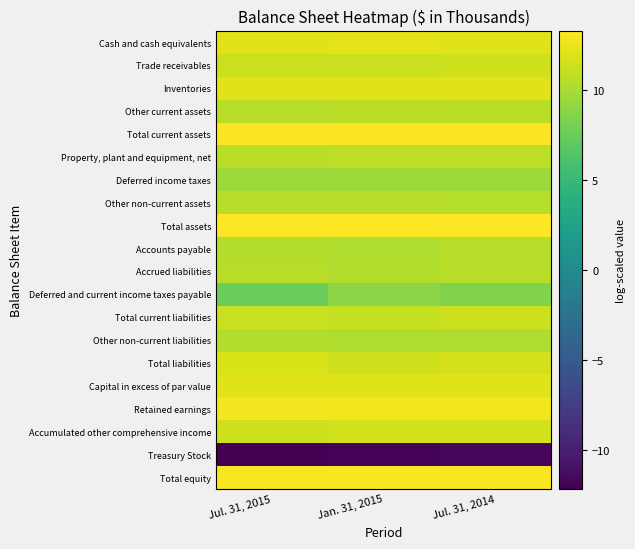

What is the total value across all series at Jan. 31, 2015?

203.1